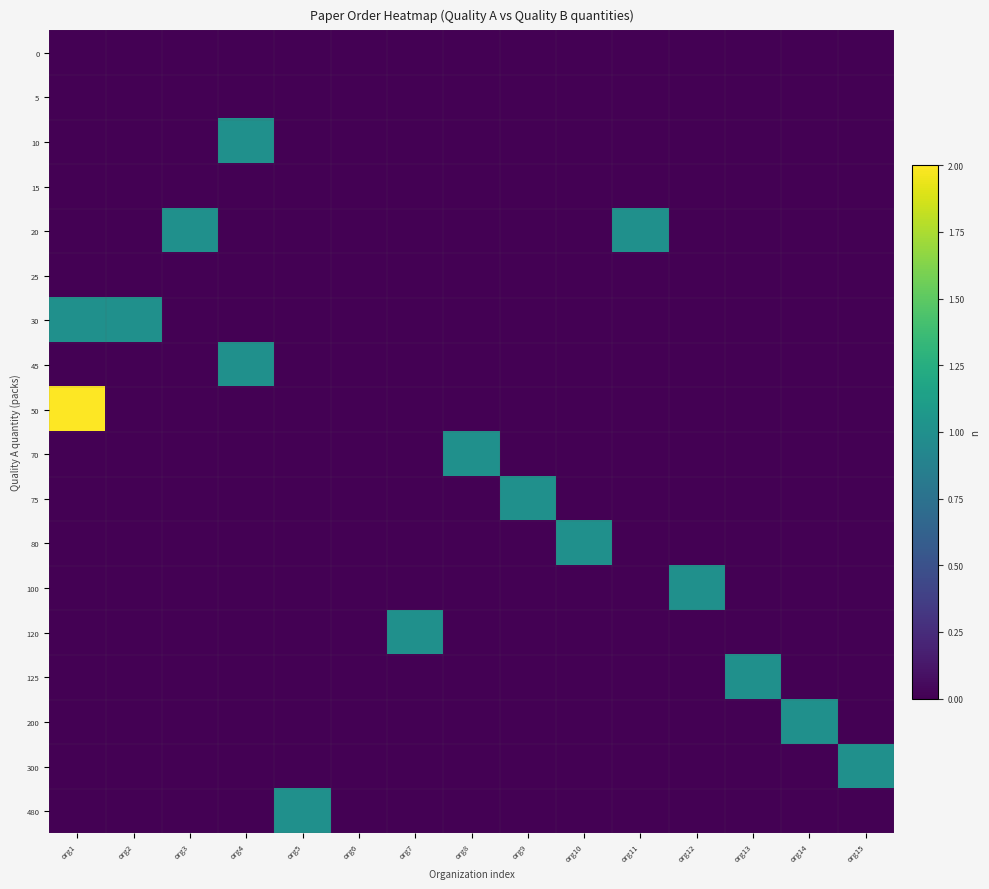

Reading left to right, list all the values displayed in this chart.

0: org1=0	org2=0	org3=0	org4=0	org5=0	org6=0	org7=0	org8=0	org9=0	org10=0	org11=0	org12=0	org13=0	org14=0	org15=0
5: org1=0	org2=0	org3=0	org4=0	org5=0	org6=0	org7=0	org8=0	org9=0	org10=0	org11=0	org12=0	org13=0	org14=0	org15=0
10: org1=0	org2=0	org3=0	org4=1	org5=0	org6=0	org7=0	org8=0	org9=0	org10=0	org11=0	org12=0	org13=0	org14=0	org15=0
15: org1=0	org2=0	org3=0	org4=0	org5=0	org6=0	org7=0	org8=0	org9=0	org10=0	org11=0	org12=0	org13=0	org14=0	org15=0
20: org1=0	org2=0	org3=1	org4=0	org5=0	org6=0	org7=0	org8=0	org9=0	org10=0	org11=1	org12=0	org13=0	org14=0	org15=0
25: org1=0	org2=0	org3=0	org4=0	org5=0	org6=0	org7=0	org8=0	org9=0	org10=0	org11=0	org12=0	org13=0	org14=0	org15=0
30: org1=1	org2=1	org3=0	org4=0	org5=0	org6=0	org7=0	org8=0	org9=0	org10=0	org11=0	org12=0	org13=0	org14=0	org15=0
45: org1=0	org2=0	org3=0	org4=1	org5=0	org6=0	org7=0	org8=0	org9=0	org10=0	org11=0	org12=0	org13=0	org14=0	org15=0
50: org1=2	org2=0	org3=0	org4=0	org5=0	org6=0	org7=0	org8=0	org9=0	org10=0	org11=0	org12=0	org13=0	org14=0	org15=0
70: org1=0	org2=0	org3=0	org4=0	org5=0	org6=0	org7=0	org8=1	org9=0	org10=0	org11=0	org12=0	org13=0	org14=0	org15=0
75: org1=0	org2=0	org3=0	org4=0	org5=0	org6=0	org7=0	org8=0	org9=1	org10=0	org11=0	org12=0	org13=0	org14=0	org15=0
80: org1=0	org2=0	org3=0	org4=0	org5=0	org6=0	org7=0	org8=0	org9=0	org10=1	org11=0	org12=0	org13=0	org14=0	org15=0
100: org1=0	org2=0	org3=0	org4=0	org5=0	org6=0	org7=0	org8=0	org9=0	org10=0	org11=0	org12=1	org13=0	org14=0	org15=0
120: org1=0	org2=0	org3=0	org4=0	org5=0	org6=0	org7=1	org8=0	org9=0	org10=0	org11=0	org12=0	org13=0	org14=0	org15=0
125: org1=0	org2=0	org3=0	org4=0	org5=0	org6=0	org7=0	org8=0	org9=0	org10=0	org11=0	org12=0	org13=1	org14=0	org15=0
200: org1=0	org2=0	org3=0	org4=0	org5=0	org6=0	org7=0	org8=0	org9=0	org10=0	org11=0	org12=0	org13=0	org14=1	org15=0
300: org1=0	org2=0	org3=0	org4=0	org5=0	org6=0	org7=0	org8=0	org9=0	org10=0	org11=0	org12=0	org13=0	org14=0	org15=1
480: org1=0	org2=0	org3=0	org4=0	org5=1	org6=0	org7=0	org8=0	org9=0	org10=0	org11=0	org12=0	org13=0	org14=0	org15=0